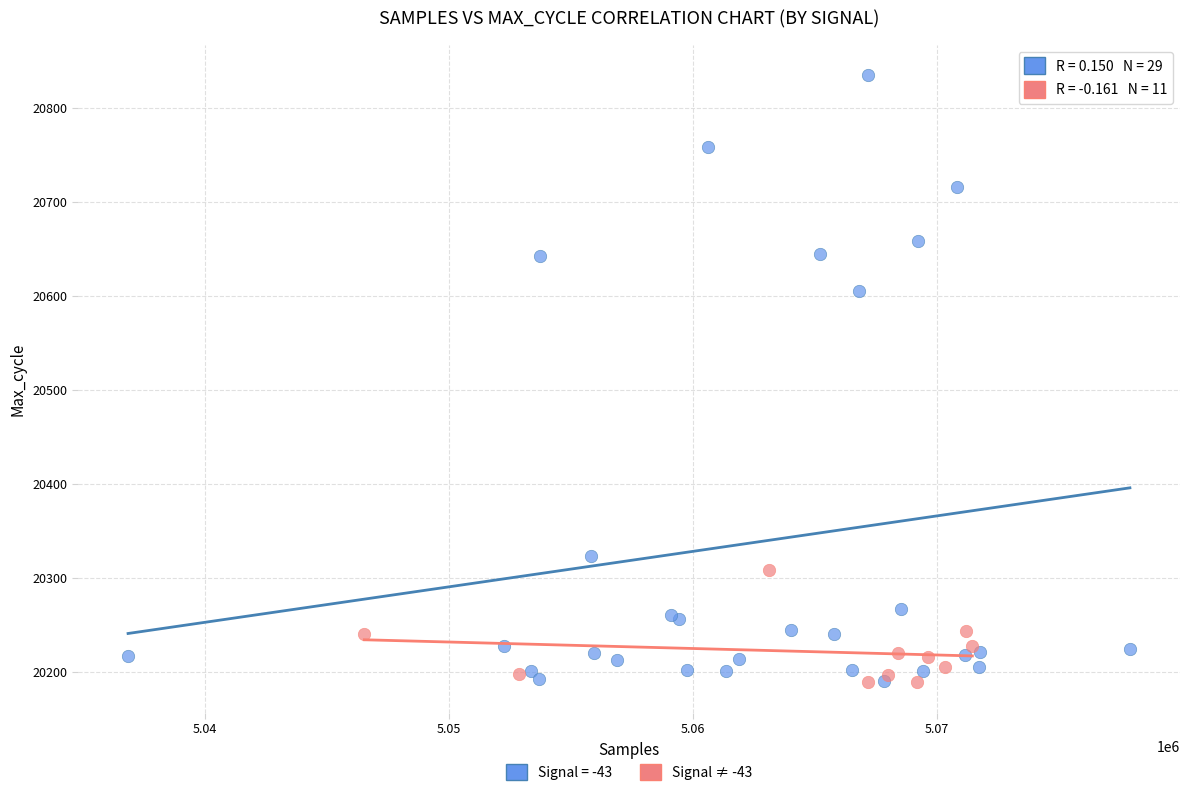

Which series contains the highest Y value?

Signal = -43